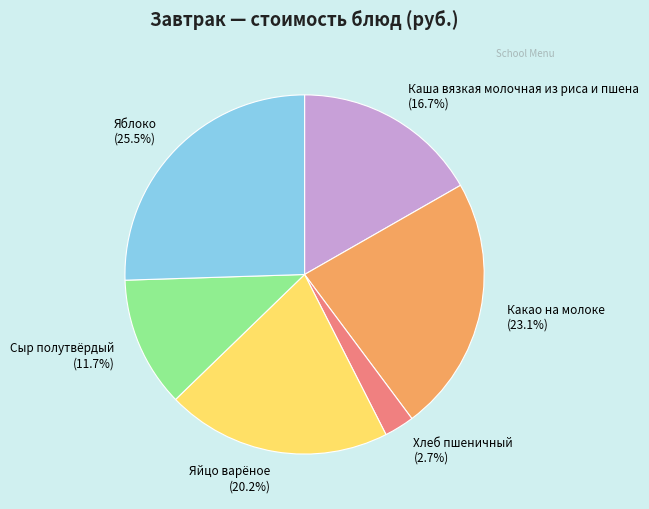

Approximately how many times larger is the value at Каша вязкая молочная из риса и пшена compared to Какао на молоке?

0.7